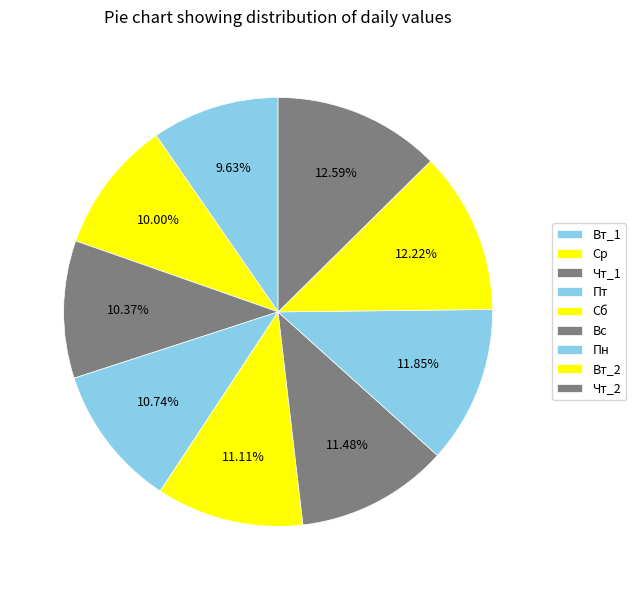

Which category has the smallest portion of the pie?

Вт